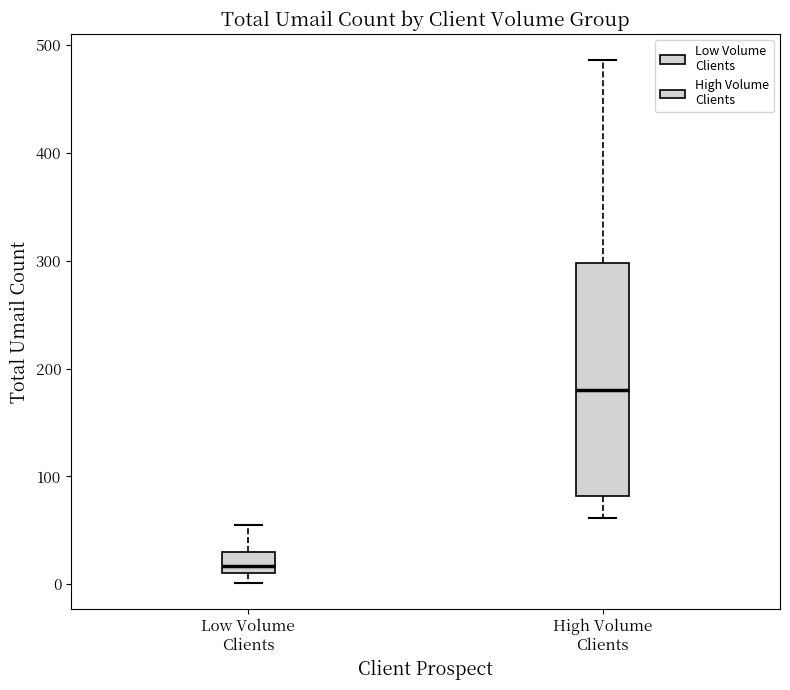

Comparing the boxes themselves (not the whiskers), which one is the tallest?

High Volume Clients